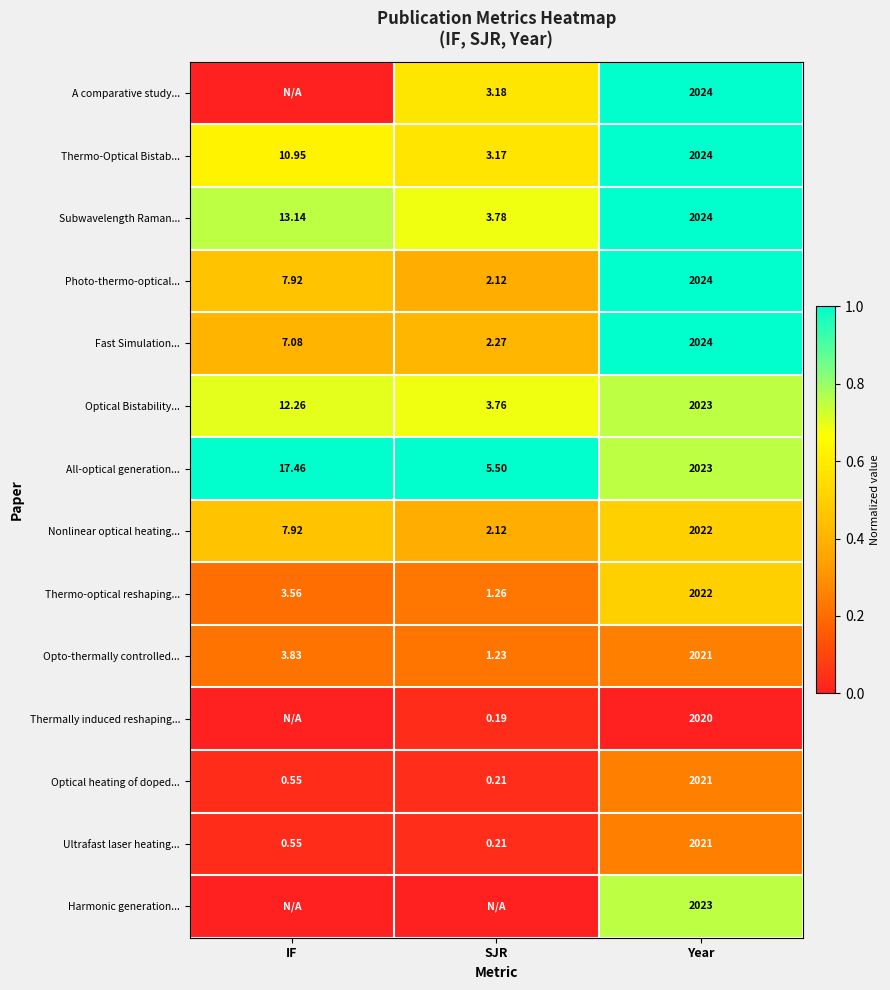

List the labels in order of Subwavelength Raman... value, smallest first.

SJR, IF, Year